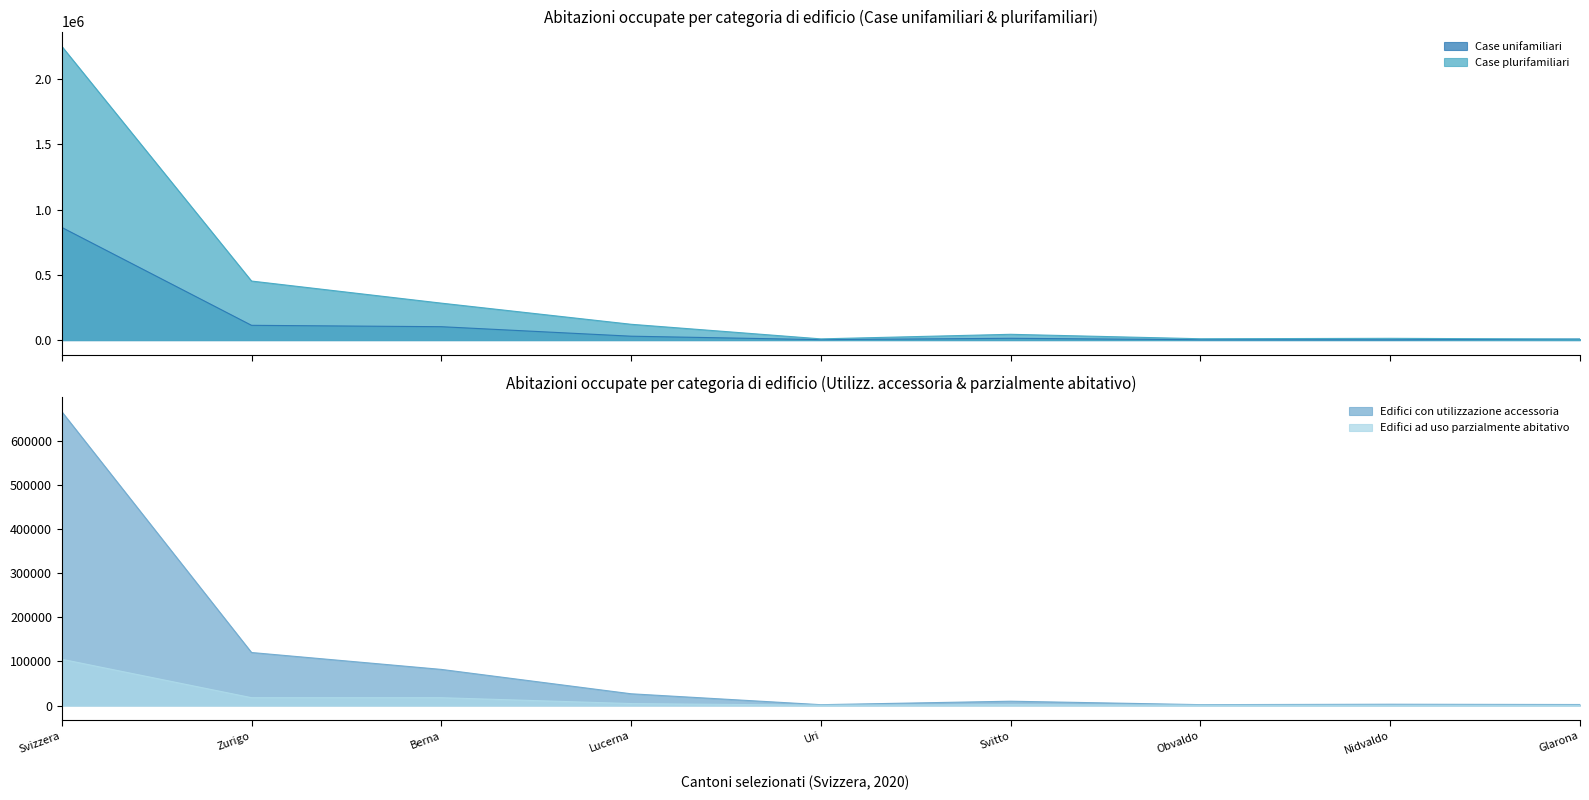

Reading left to right, extract all data points from this chart.

Case unifamiliari: 864268	113494	102948	30152	3772	14036	3159	2216	7663
Case plurifamiliari: 2252851	452903	283566	121512	9543	44657	10502	13729	7965
Edifici con utilizzazione accessoria: 666524	120189	81878	26598	1848	9739	1953	2846	2242
Edifici ad uso parzialmente abitativo: 104932	17750	17717	4419	636	1894	675	544	527